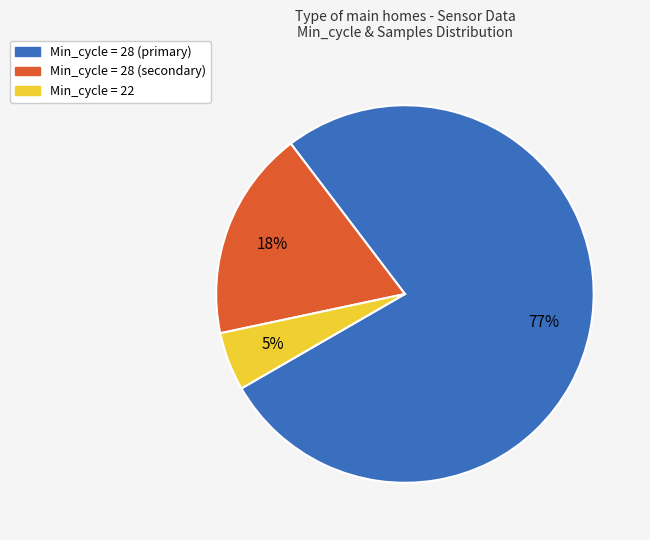

To the nearest percent, what is the average slice percentage?

33%